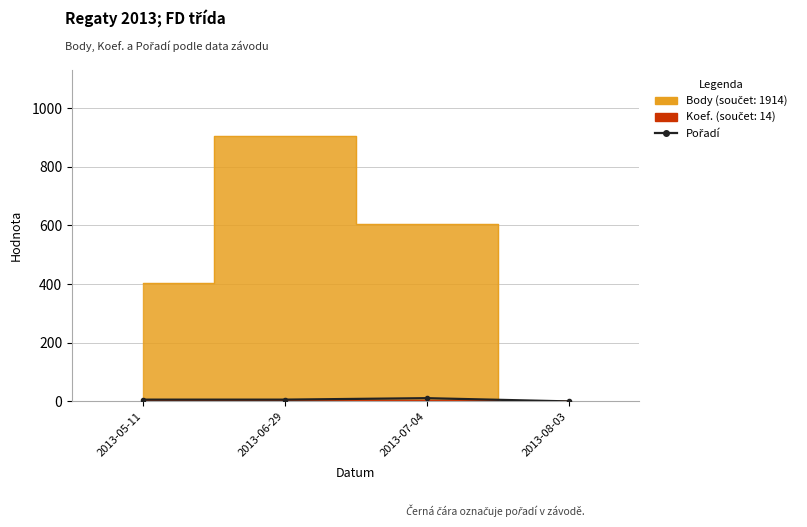

What is the label of the 1st point from the left?

2013-05-11